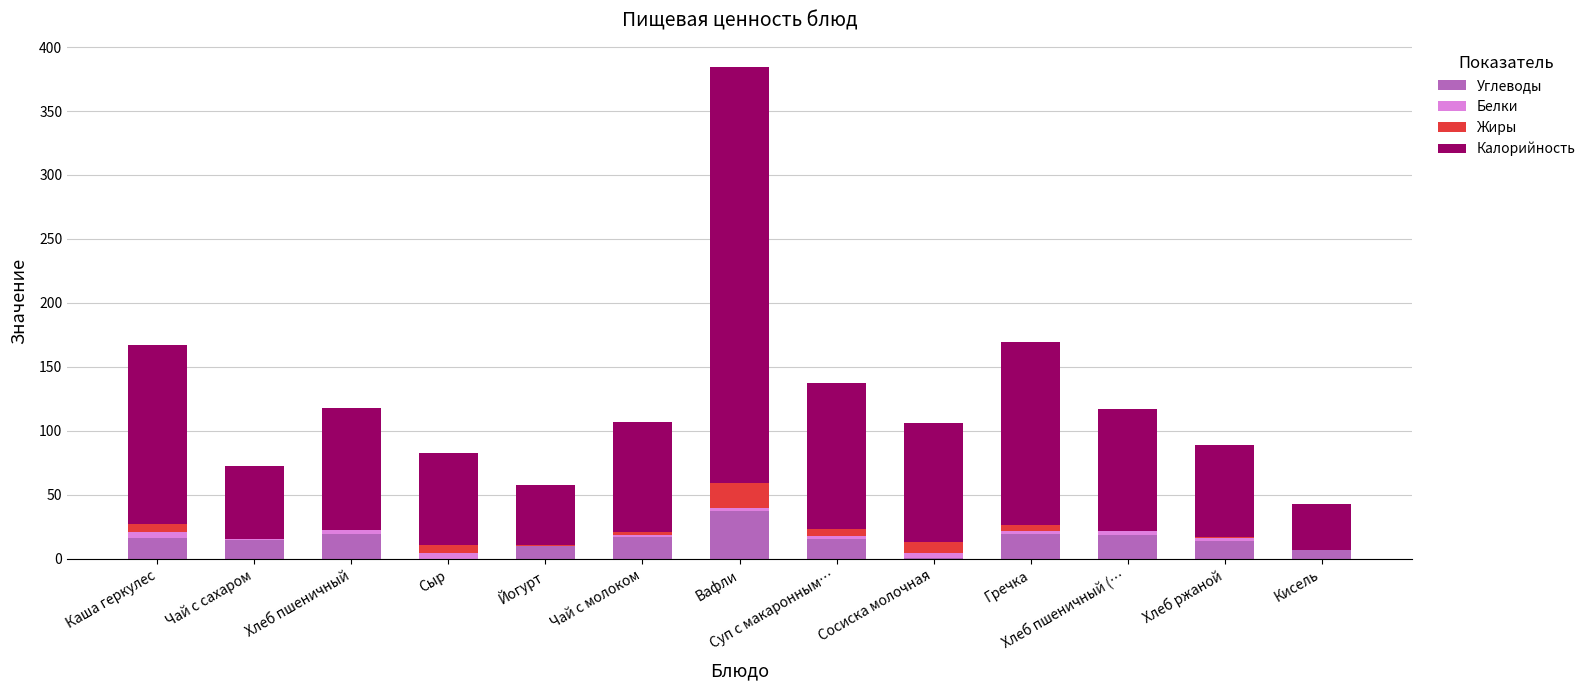

What is the total value across all series at Чай с молоком?

107.0